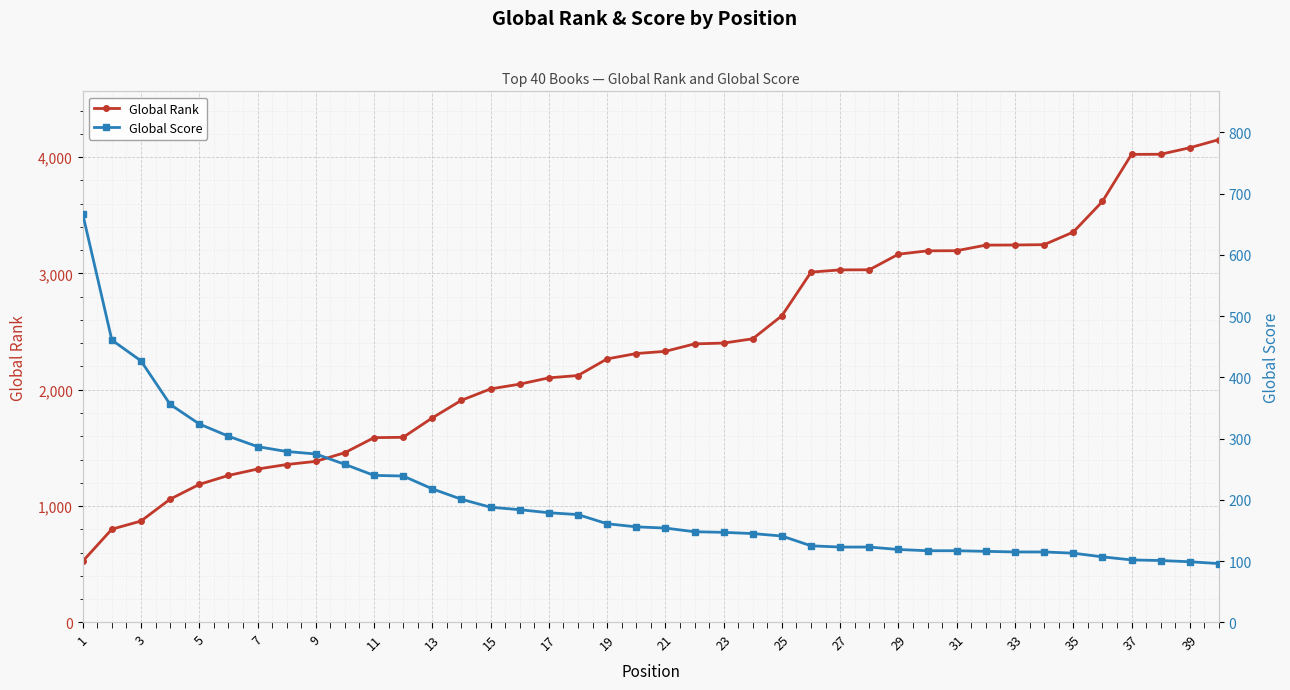

What is the value of the Global Score point at the 32nd from the left?

184